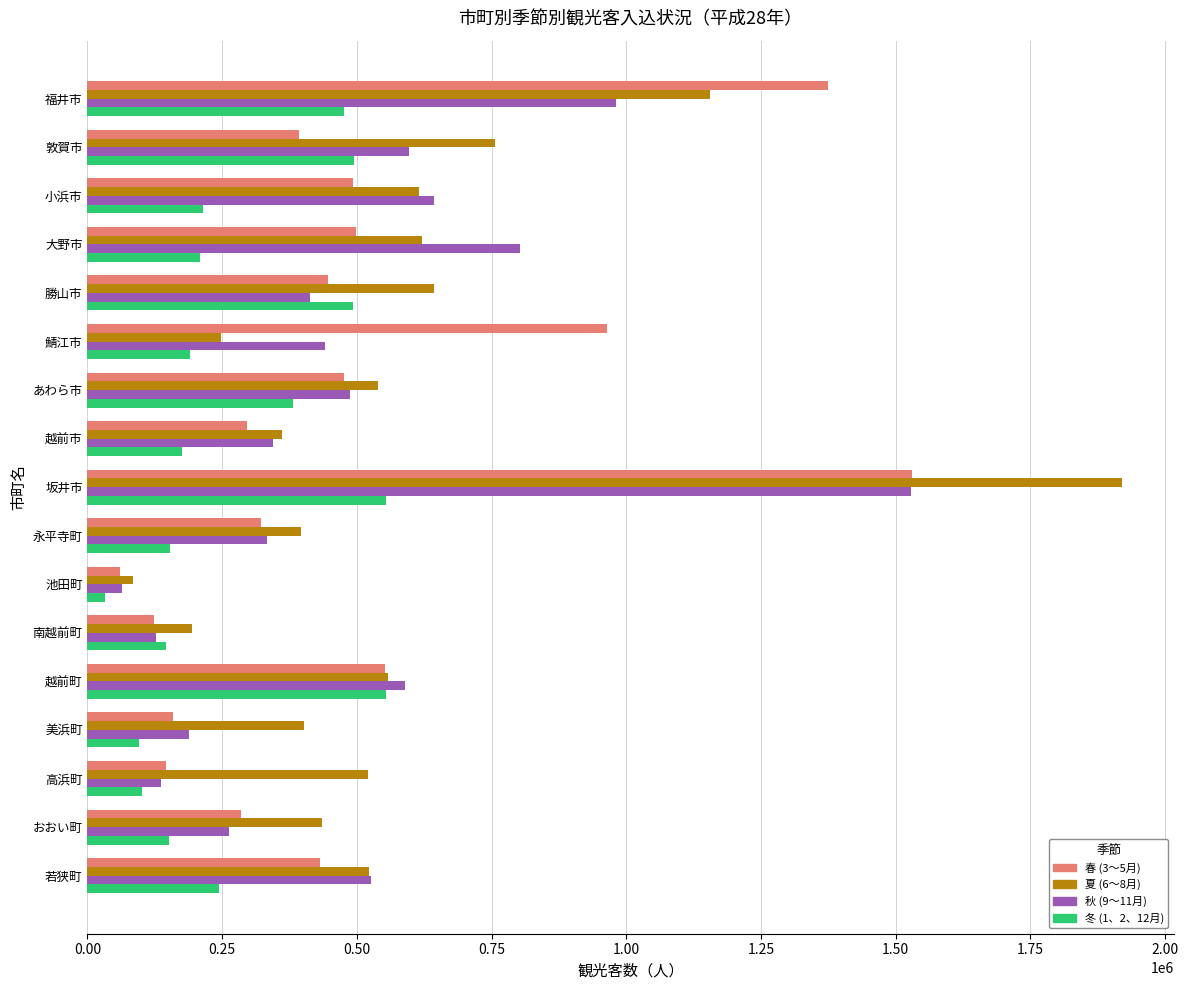

Count the number of data series in this chart.

4